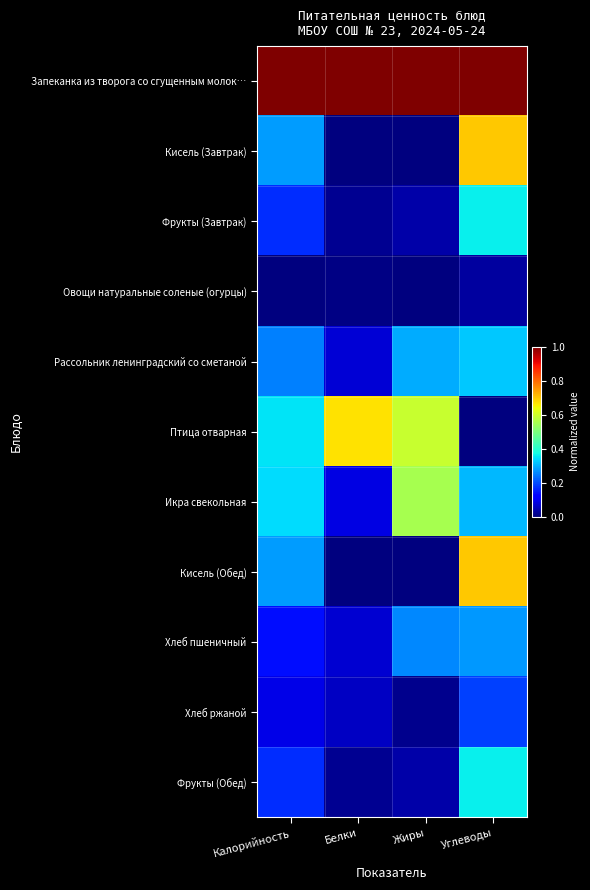

List the series in order of their peak value, lowest first.

Овощи натуральные соленые (огурцы), Хлеб ржаной, Хлеб пшеничный, Рассольник ленинградский со сметаной, Фрукты (Завтрак), Фрукты (Обед), Икра свекольная, Птица отварная, Кисель (Завтрак), Кисель (Обед), Запеканка из творога со сгущенным молок…